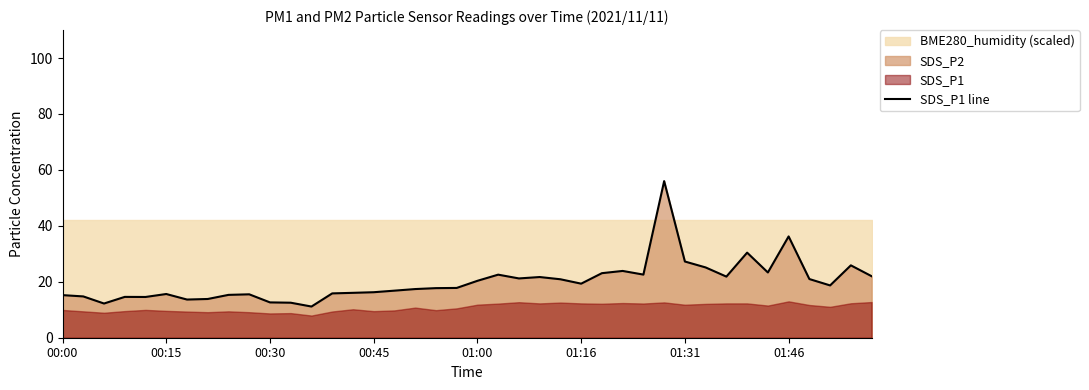

What position from the right is 26?

14